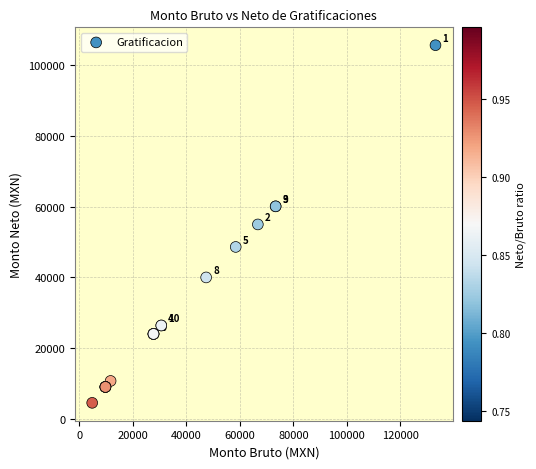

What Y value in the scatter plot is closest to 55115?

55000